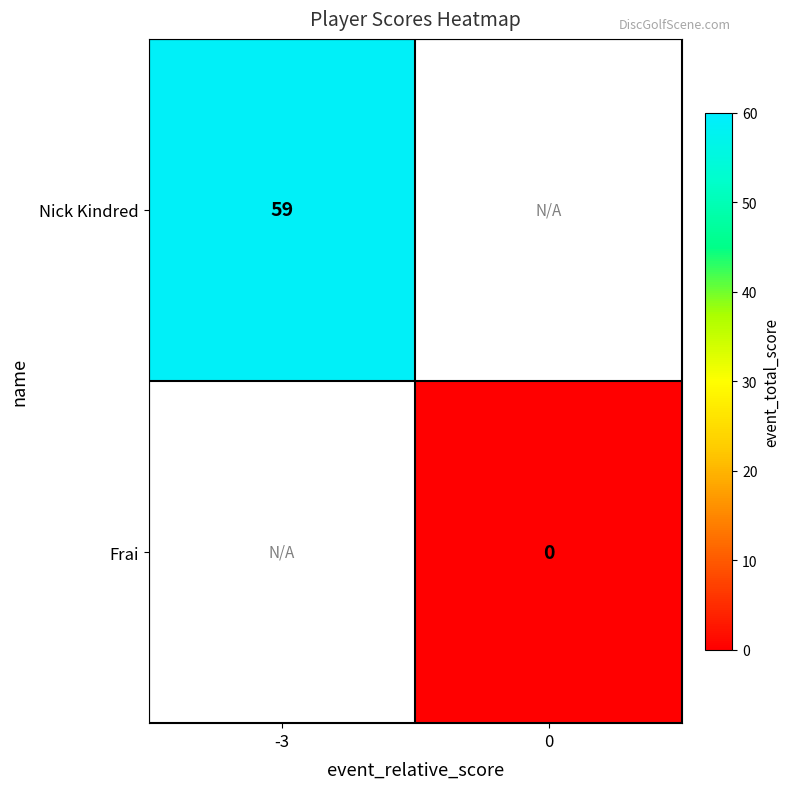

Is it true that Nick Kindred equals 59 at -3?

True